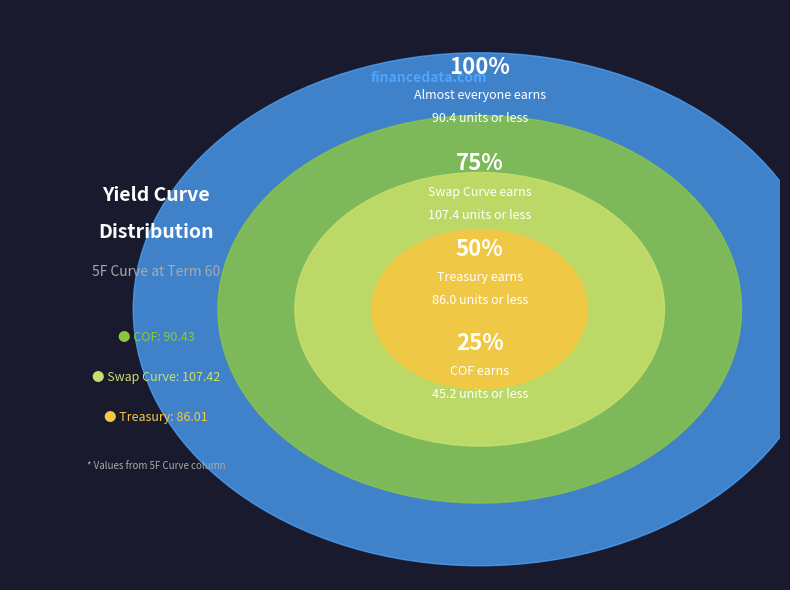

To the nearest percent, what percentage of the pie is Swap Curve?

38%